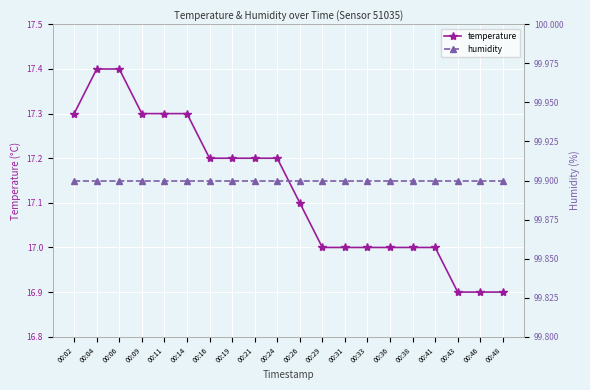

At how many categories does at least one series exceed 34?

20